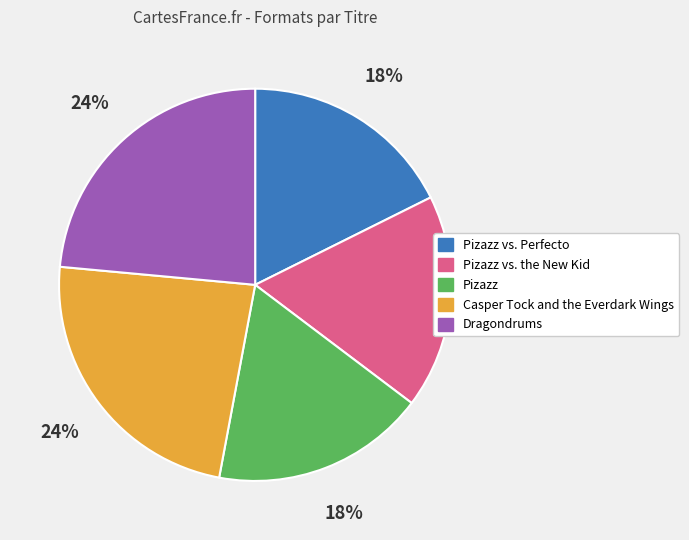

To the nearest percent, what is the difference between the largest and smallest slice percentages?

6%